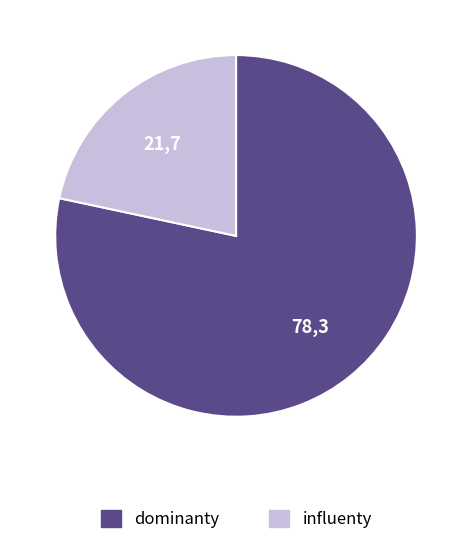

Is there any slice that represents more than half of the pie?

Yes